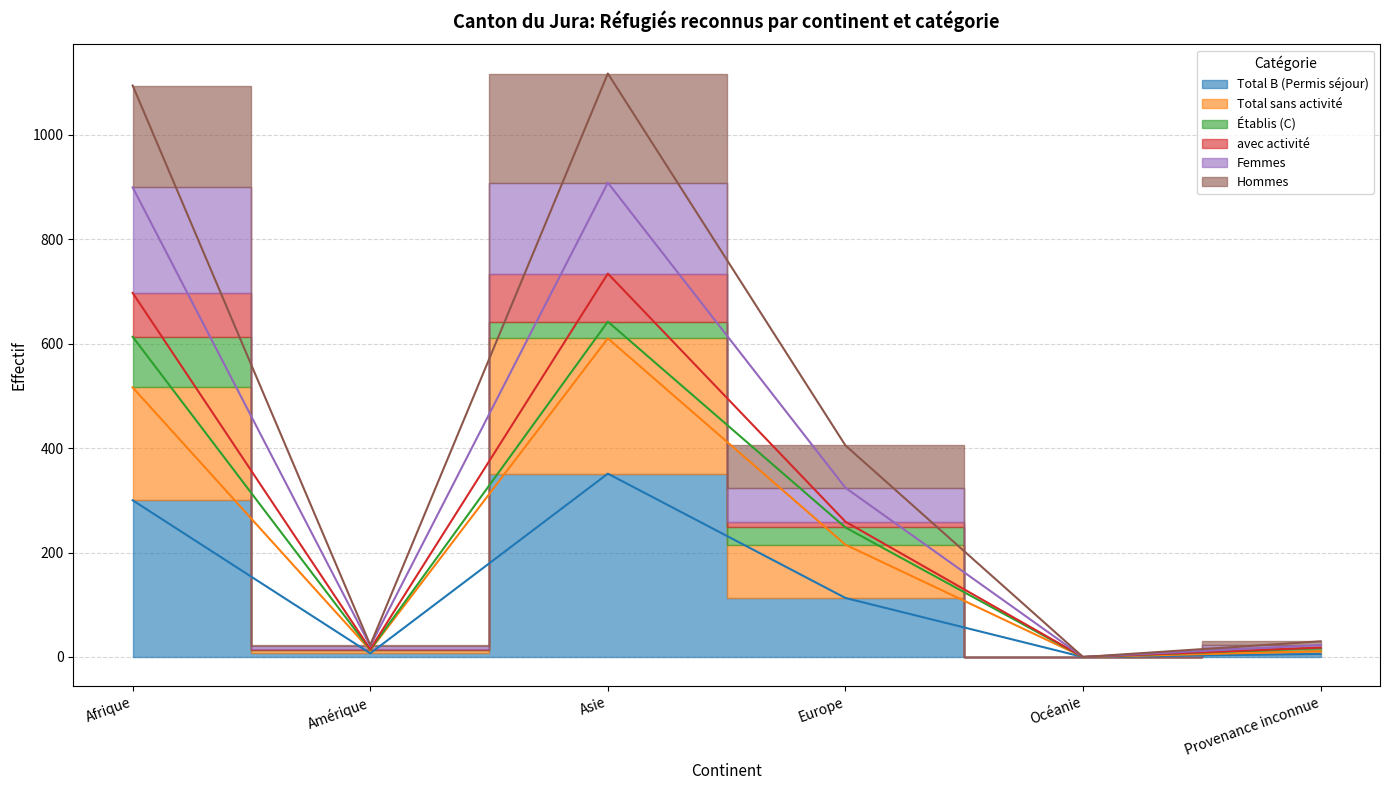

Count the number of categories in the chart.

6